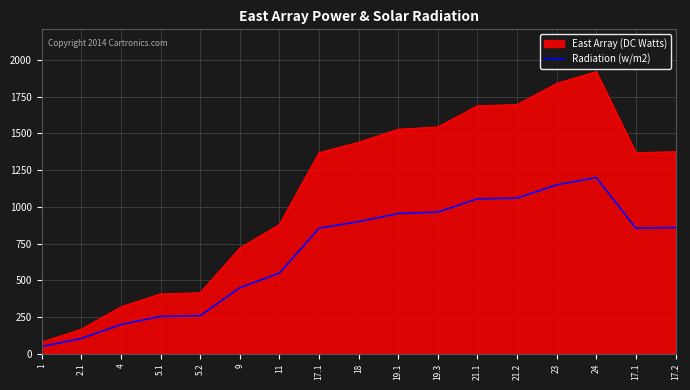

What are all the series names shown in the legend?

East Array (DC Watts), Radiation (w/m2)